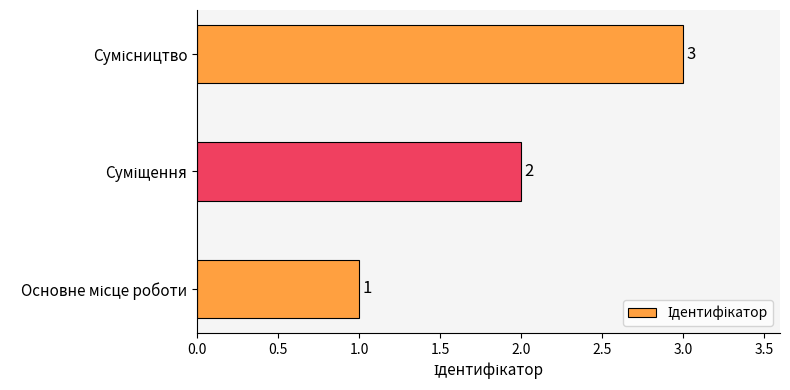

What is the sum of all values?

6